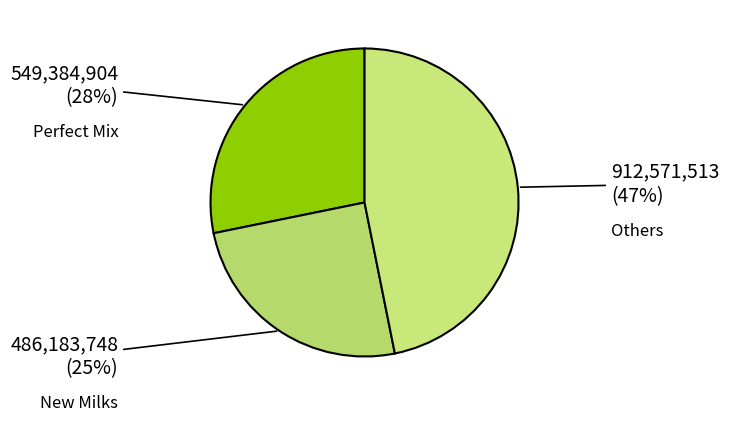

To the nearest percent, what is the combined percentage of Others and Perfect Mix?

75%